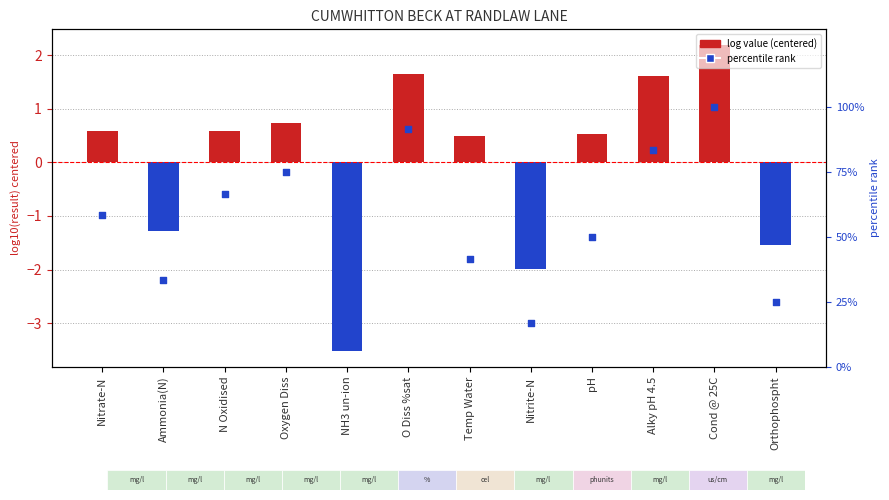

At which category is the sum across all series the highest?

Cond @ 25C